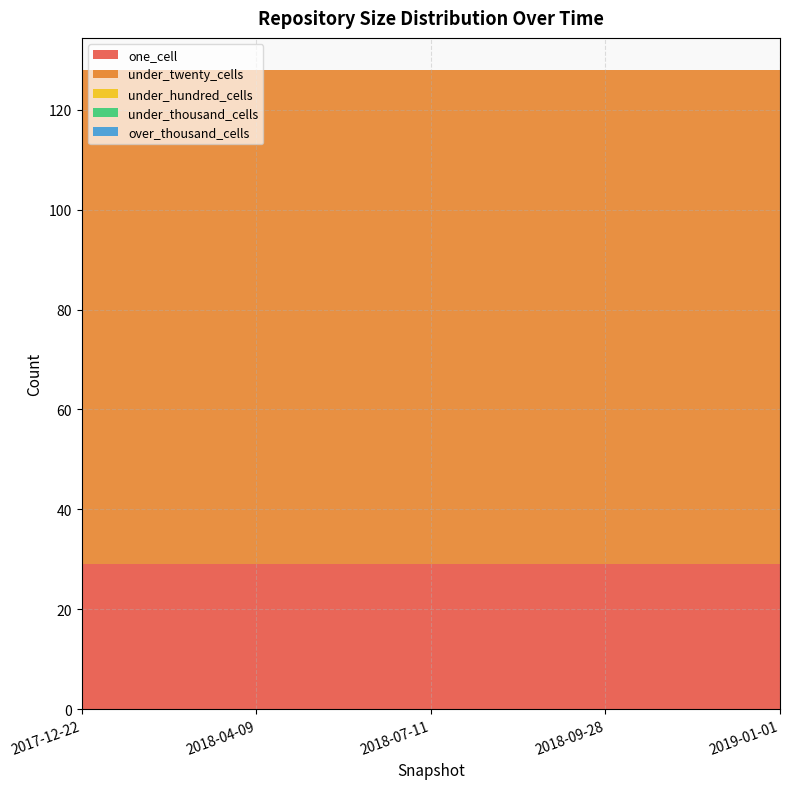

Reading right to left, list all the values displayed in this chart.

one_cell: 2019-01-01=29	2018-09-28=29	2018-07-11=29	2018-04-09=29	2017-12-22=29
under_twenty_cells: 2019-01-01=99	2018-09-28=99	2018-07-11=99	2018-04-09=99	2017-12-22=99
under_hundred_cells: 2019-01-01=0	2018-09-28=0	2018-07-11=0	2018-04-09=0	2017-12-22=0
under_thousand_cells: 2019-01-01=0	2018-09-28=0	2018-07-11=0	2018-04-09=0	2017-12-22=0
over_thousand_cells: 2019-01-01=0	2018-09-28=0	2018-07-11=0	2018-04-09=0	2017-12-22=0